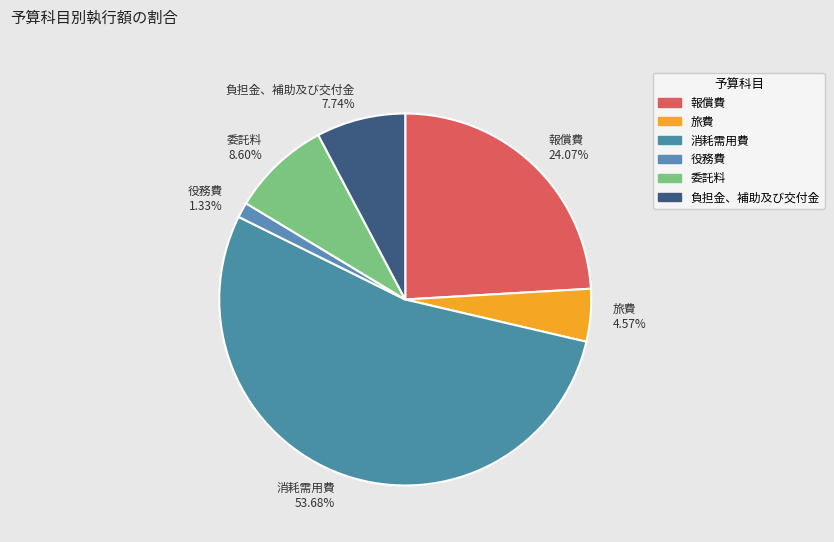

True or false: 消耗需用費 accounts for 54% of the total.

True